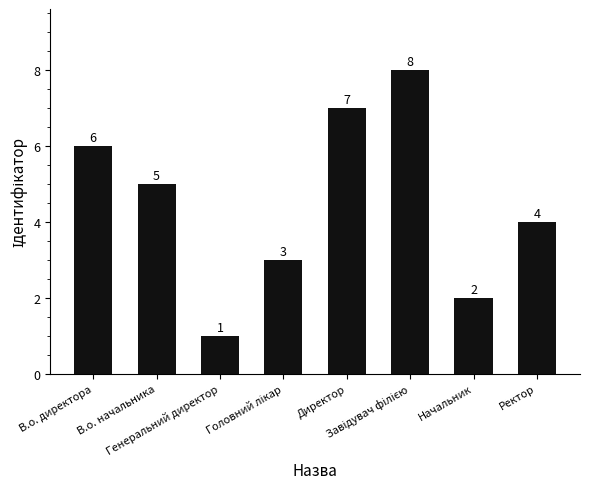

How many distinct data groups are displayed?

1